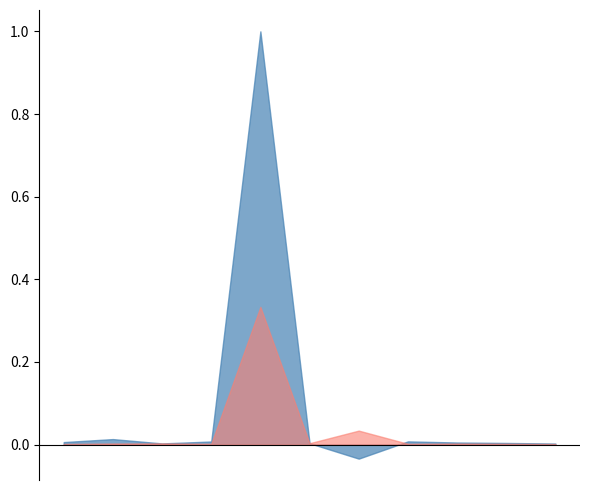

What is the average value of the Celk. Kc series?

0.1